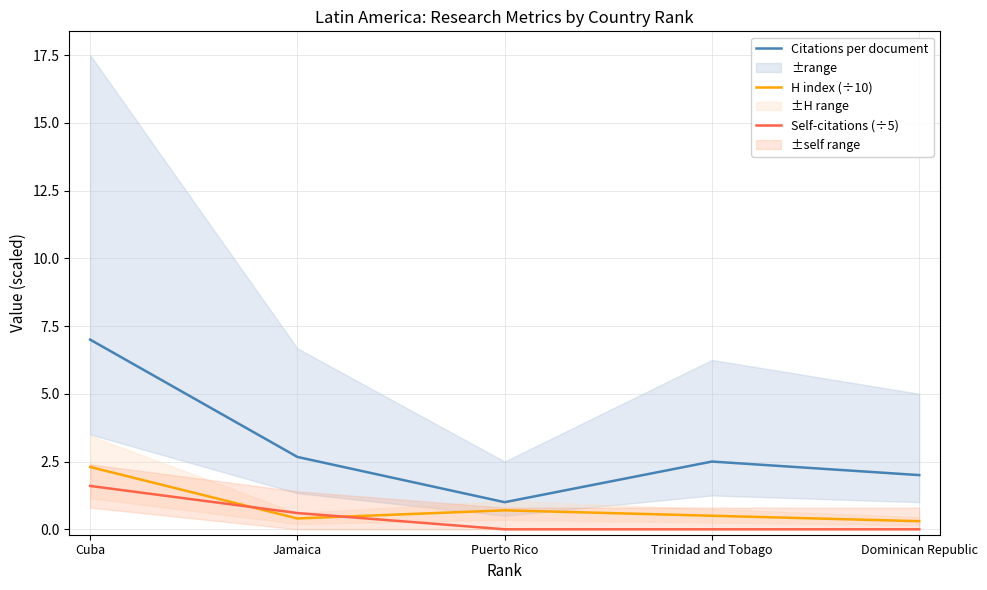

Reading right to left, extract all data points from this chart.

Citations per document: Dominican Republic=2.0	Trinidad and Tobago=2.5	Puerto Rico=1.0	Jamaica=2.7	Cuba=7.0
H index (÷10): Dominican Republic=0.3	Trinidad and Tobago=0.5	Puerto Rico=0.7	Jamaica=0.4	Cuba=2.3
Self-citations (÷5): Dominican Republic=0.0	Trinidad and Tobago=0.0	Puerto Rico=0.0	Jamaica=0.6	Cuba=1.6